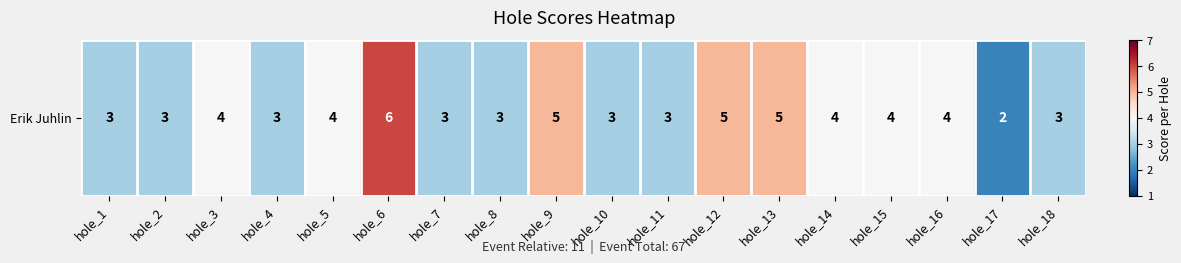

What is the minimum value shown in the chart?

2